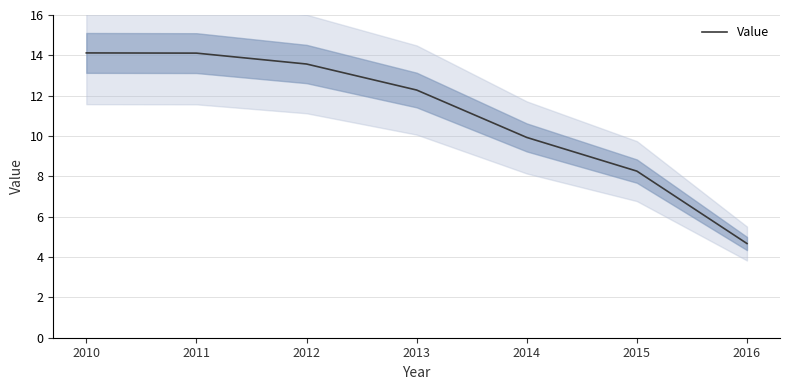

Where is the data nearest to the value 9?

2015